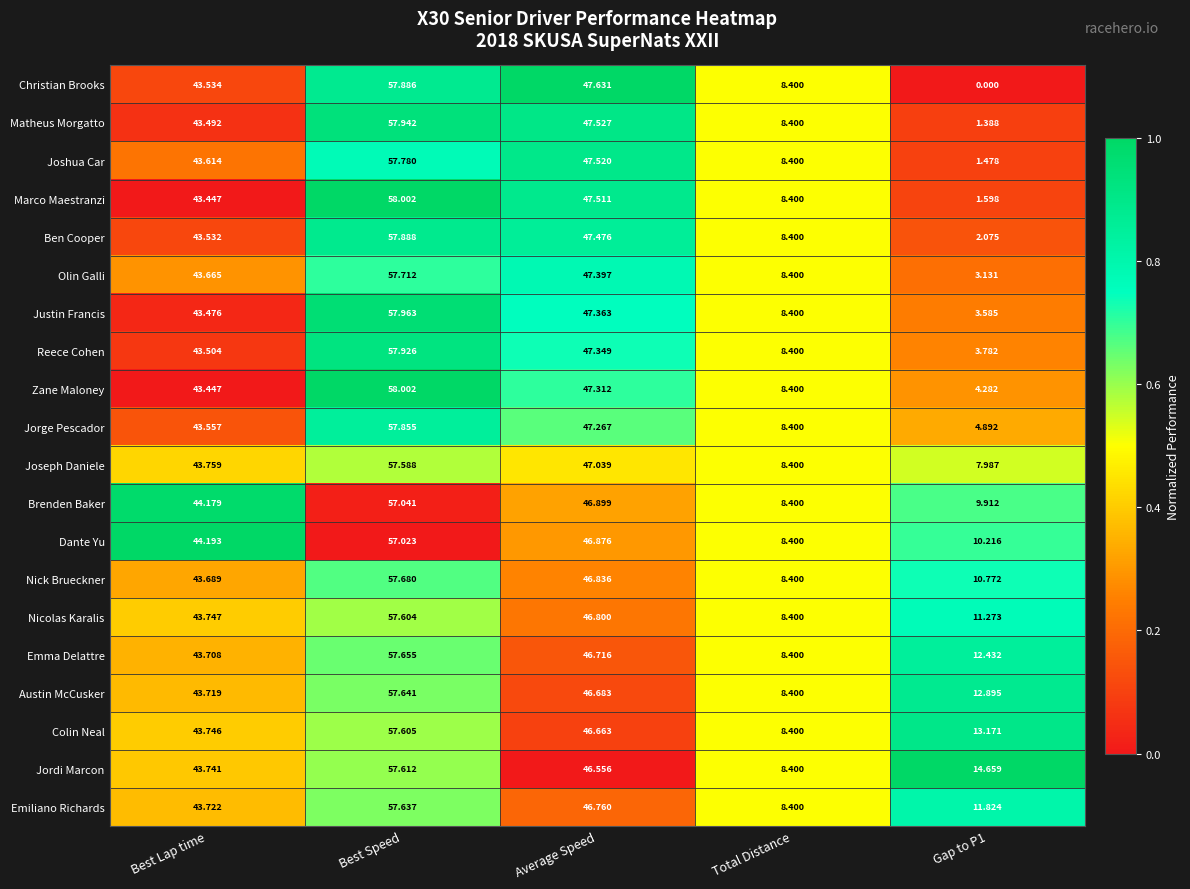

Which series changed the most between Best Speed and Gap to P1?

Christian Brooks